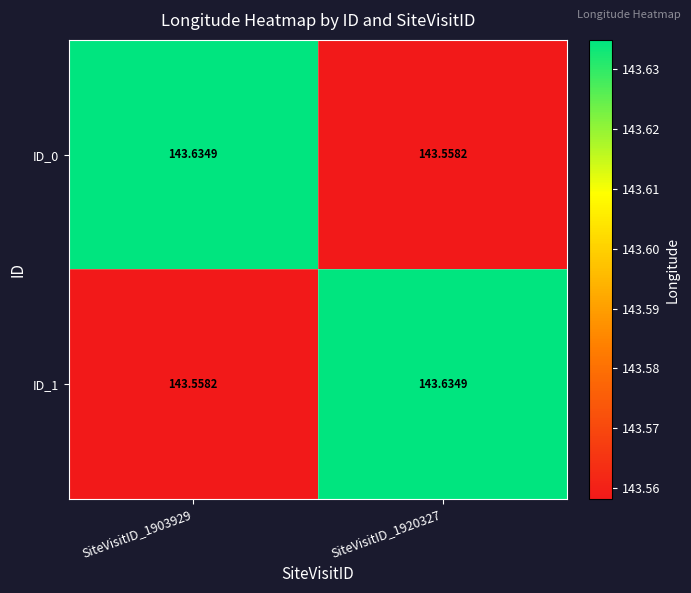

Is the value of ID_1 at SiteVisitID_1920327 greater than the value of ID_0 at SiteVisitID_1920327?

Yes